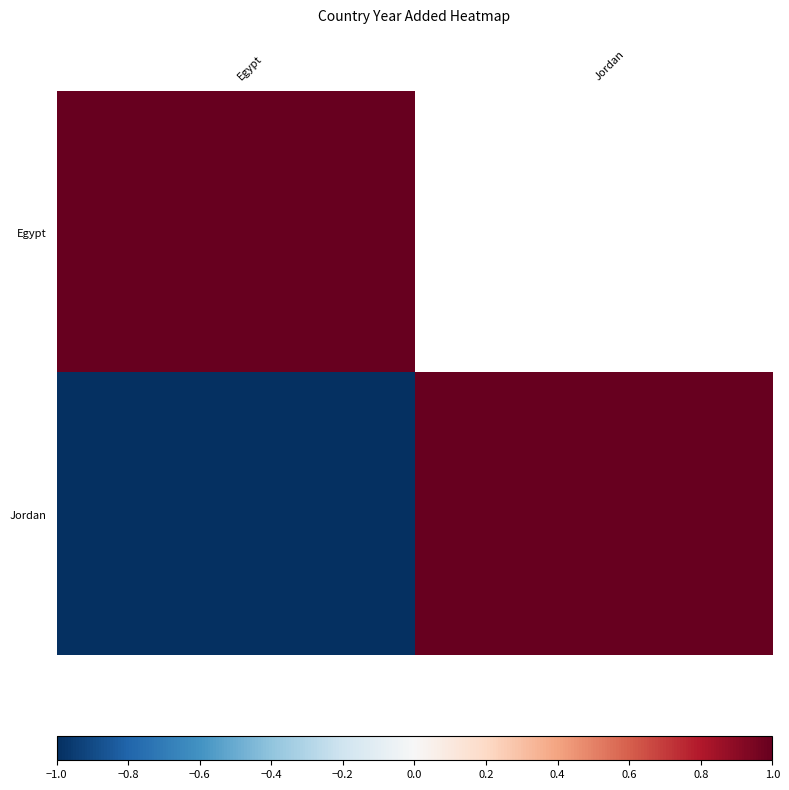

Which series has the largest total across all categories?

Egypt